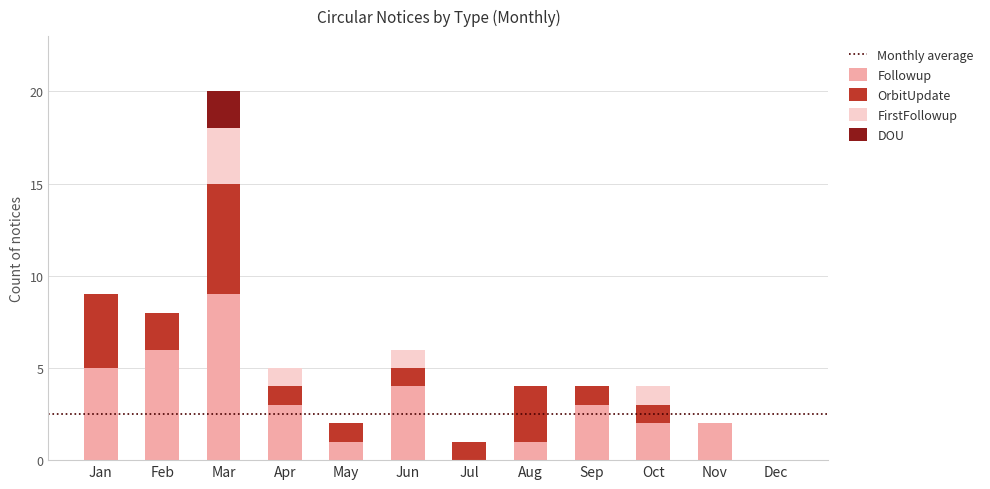

Which category has the highest value in the Followup series?

Mar